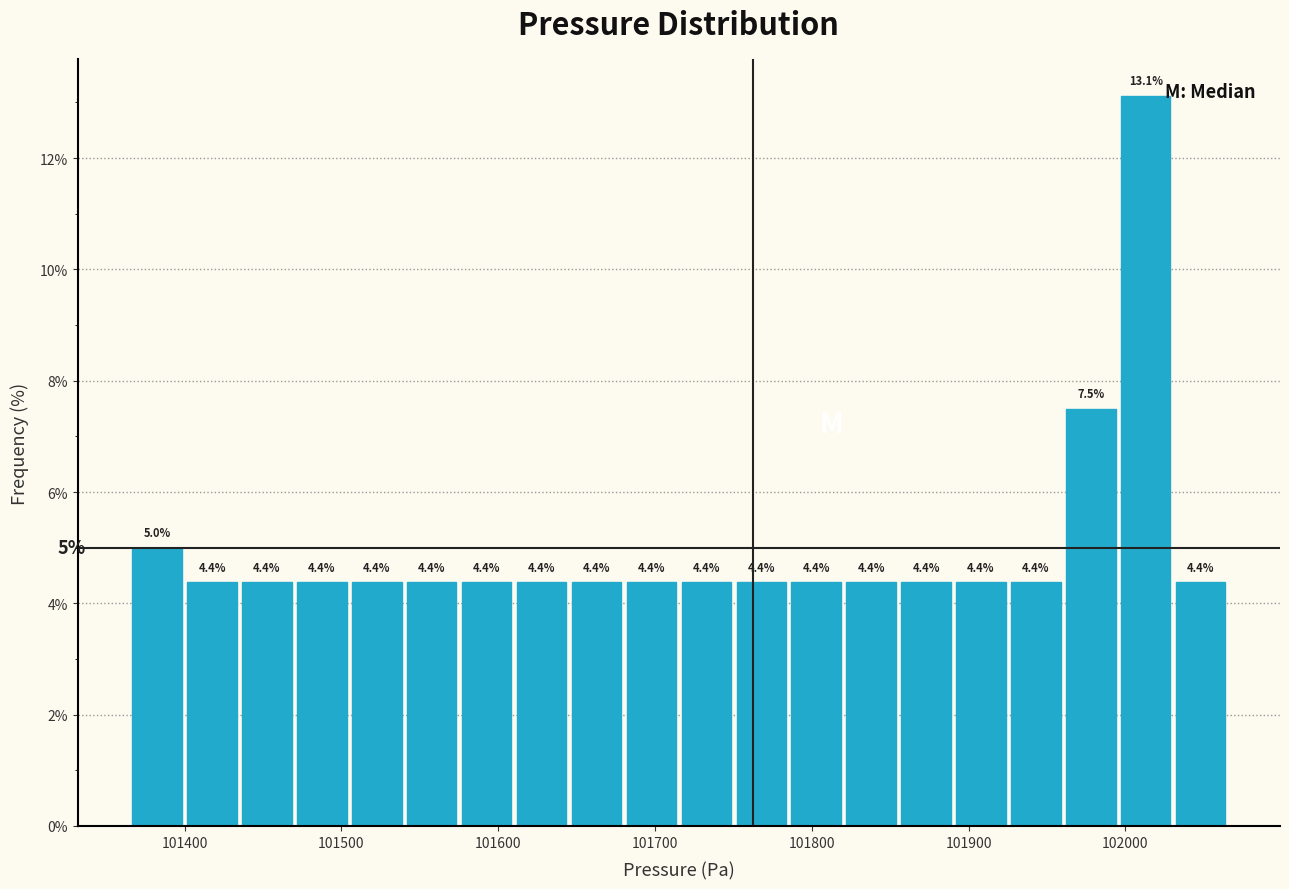

Read against the x-axis, roughly where is the centre of the tallest bar?

102010